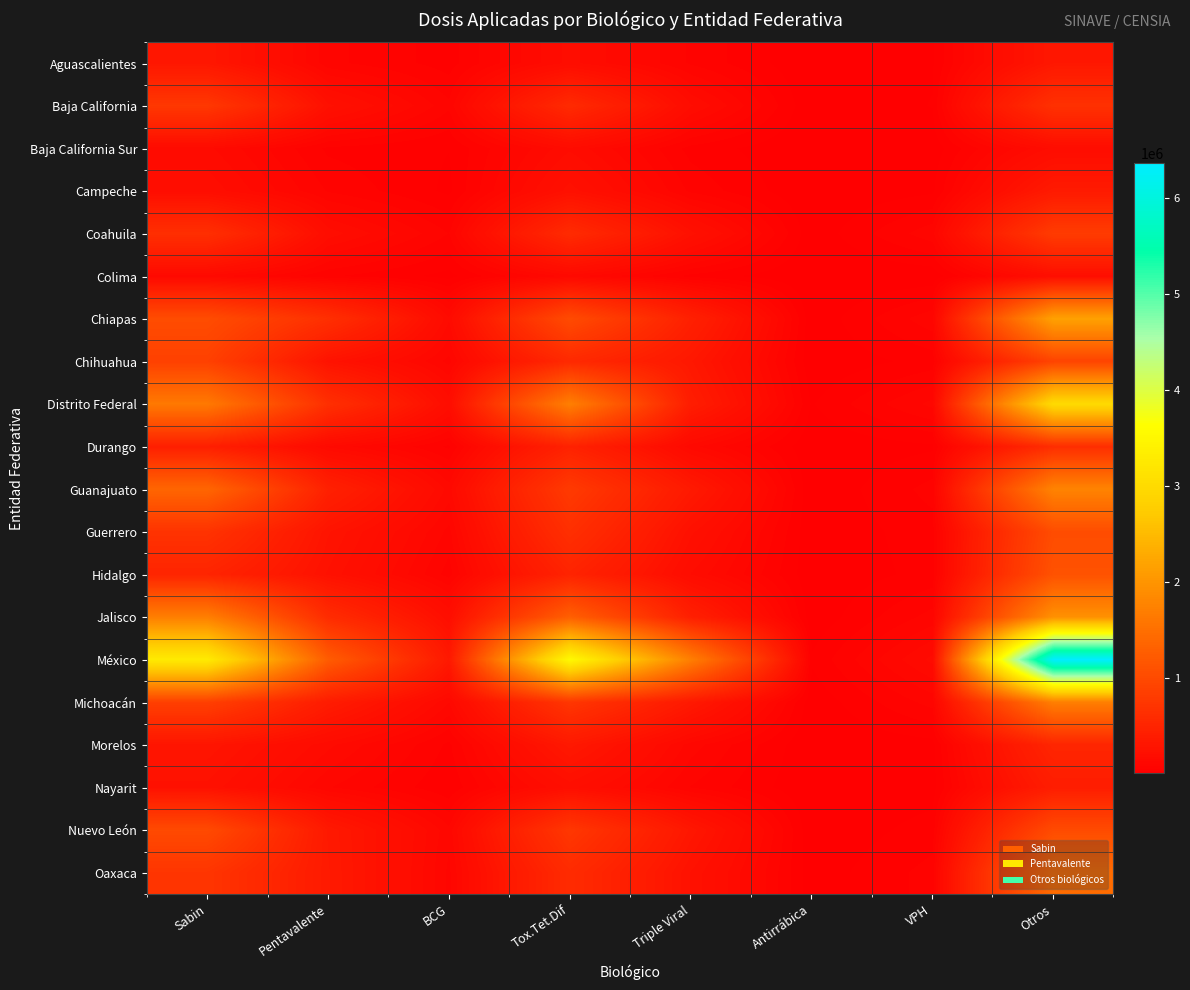

Between BCG and Sabin, which is larger?

Sabin